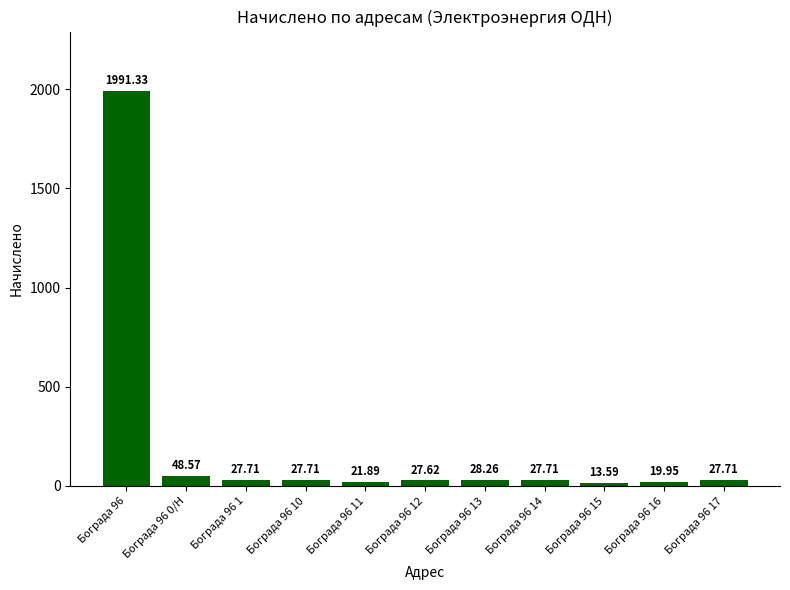

What is the difference between the maximum and second lowest values?

1971.4